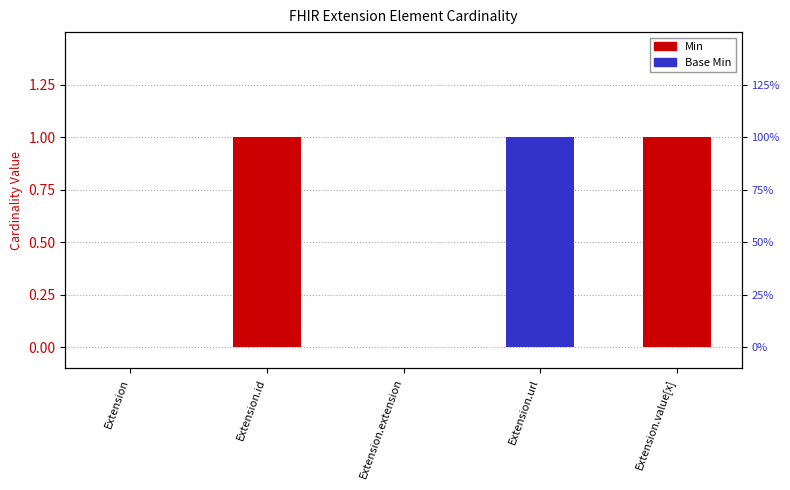

Which label corresponds to the smallest value in the chart?

Extension